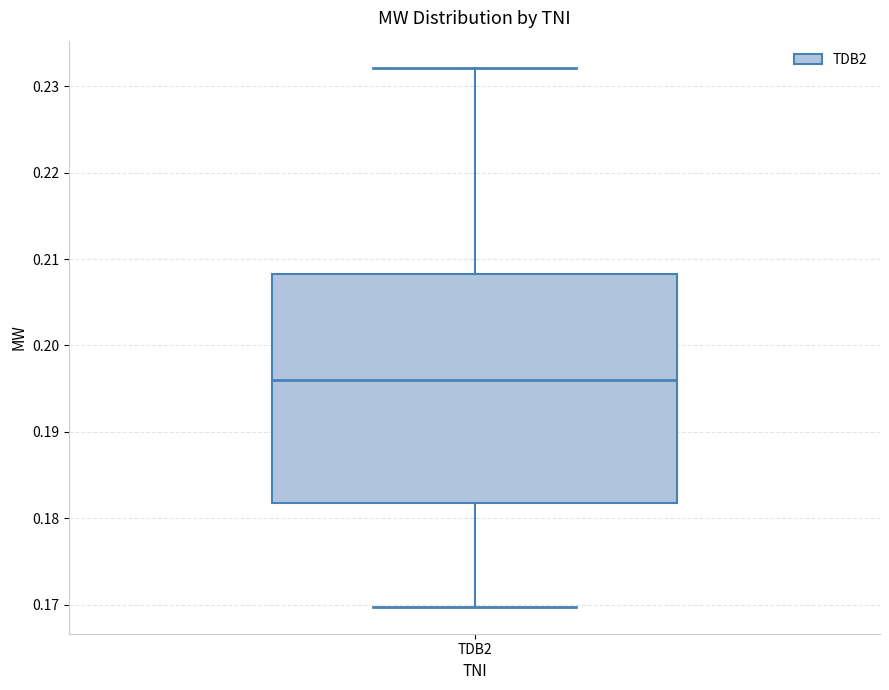

Transcribe this box plot: give where the median line is, the range the box spans, and where the two whiskers end, as read against the y-axis. The values are not printed on the chart, so give them approximately, as read against the axis.

median 0.196, box 0.182 to 0.208, whiskers 0.170 to 0.232